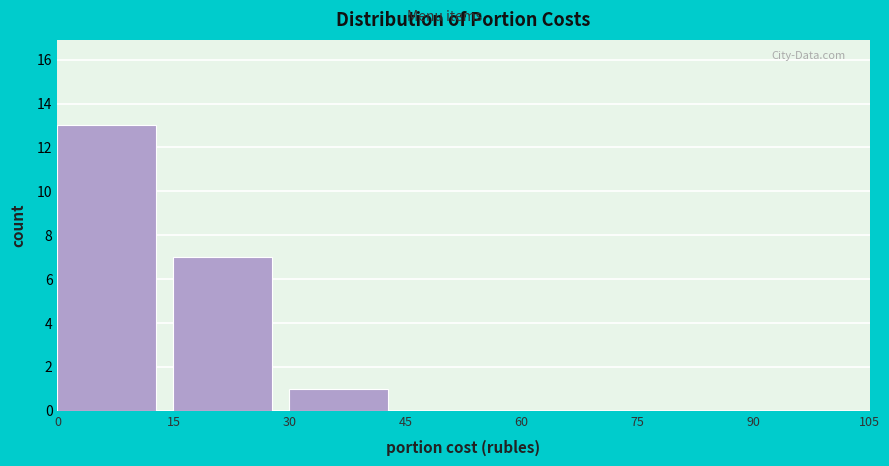

What is the height of the bar covering 15 to 30 on the x-axis? The values are not printed on the chart, so give them approximately, as read against the axis.

7